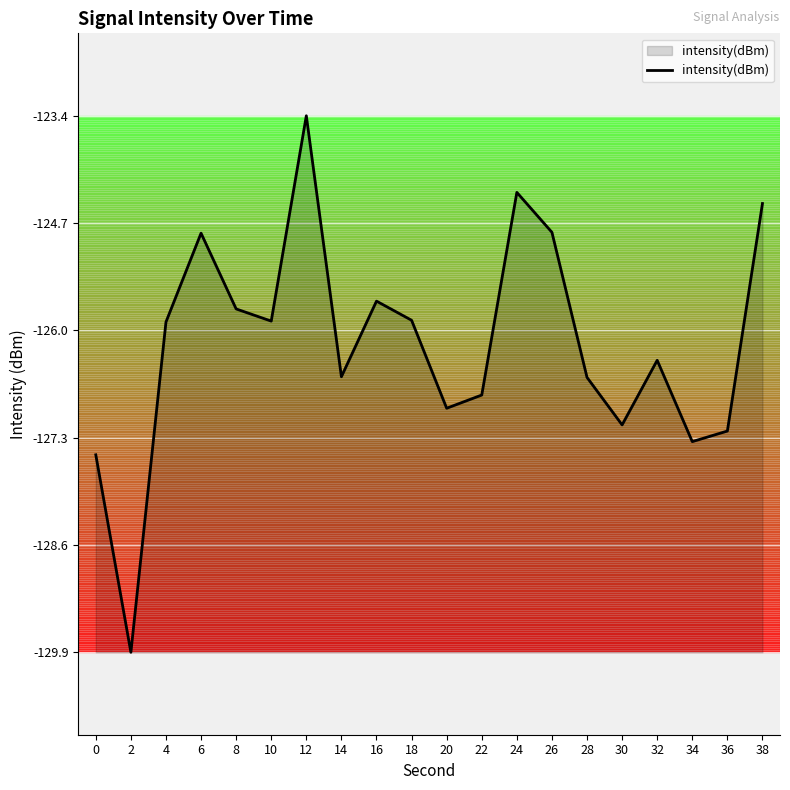

What is the smallest value displayed?

-129.9